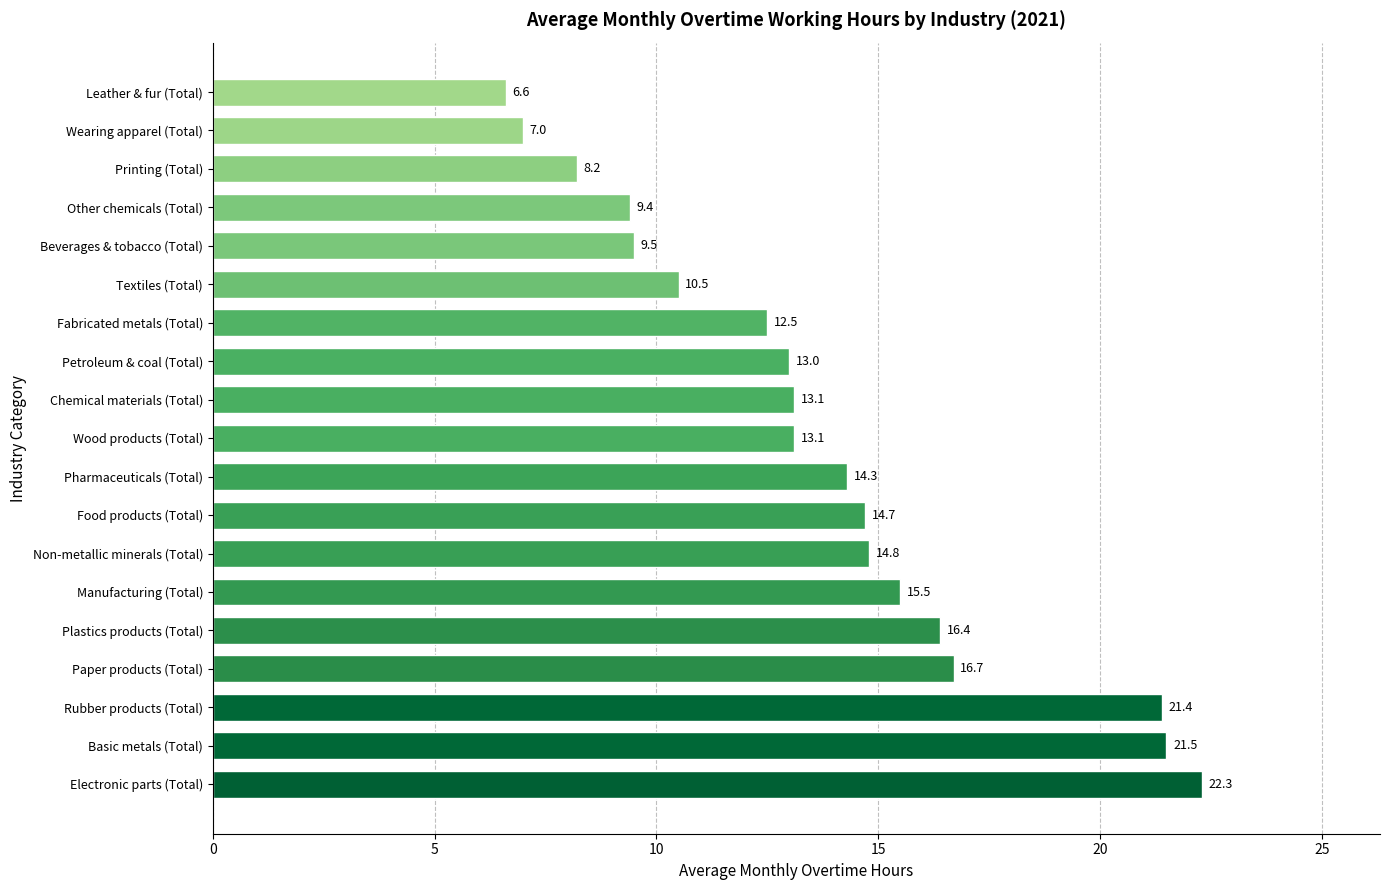

True or false: the data shows 23.9 at Non-metallic minerals (Total).

False